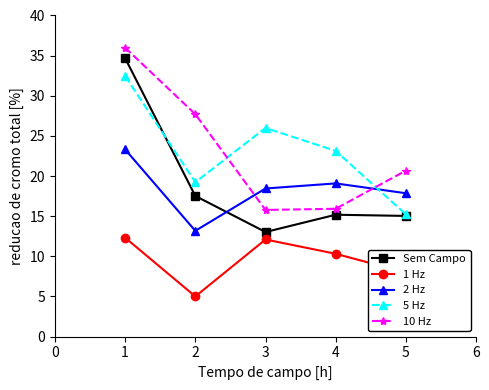

At which category does 1 Hz reach its first local valley?

2